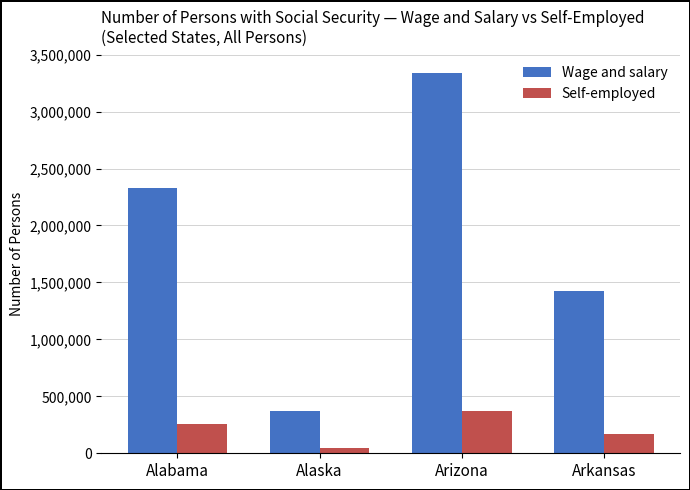

Between Arizona and Arkansas, which series saw the biggest shift?

Wage and salary